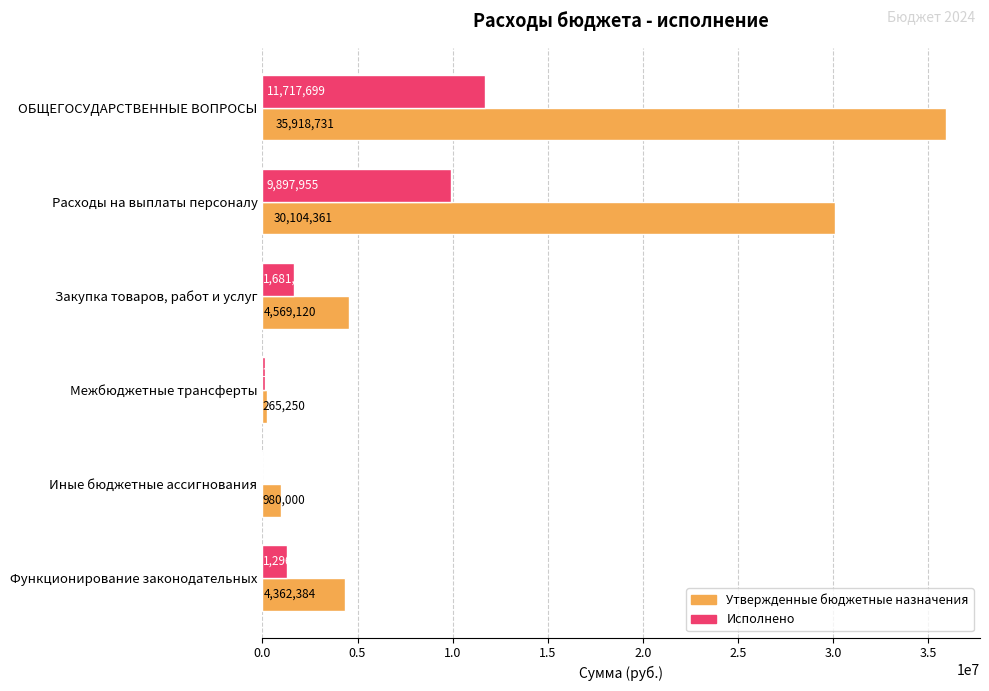

What is the maximum value shown in the chart?

35918731.0